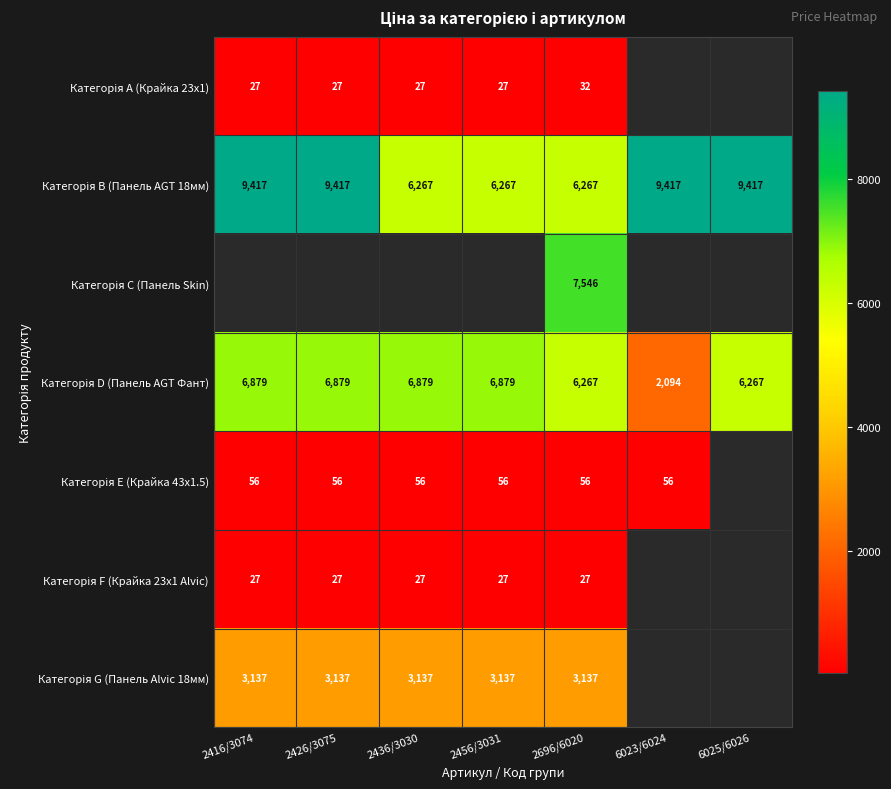

Which series has the largest total across all categories?

Категорія B (Панель AGT 18мм)